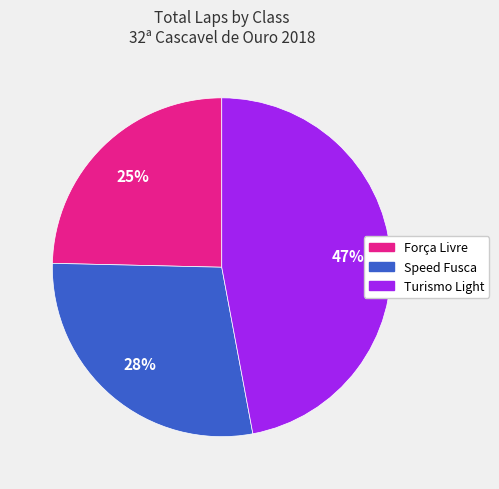

Count the number of slices in the pie.

3